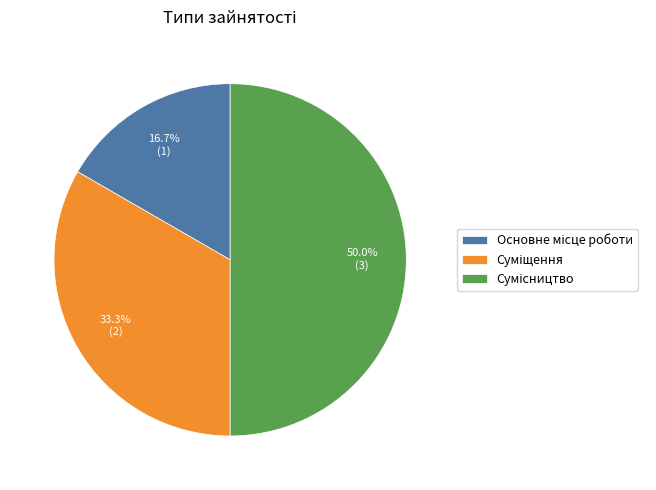

How many segments does this pie chart have?

3